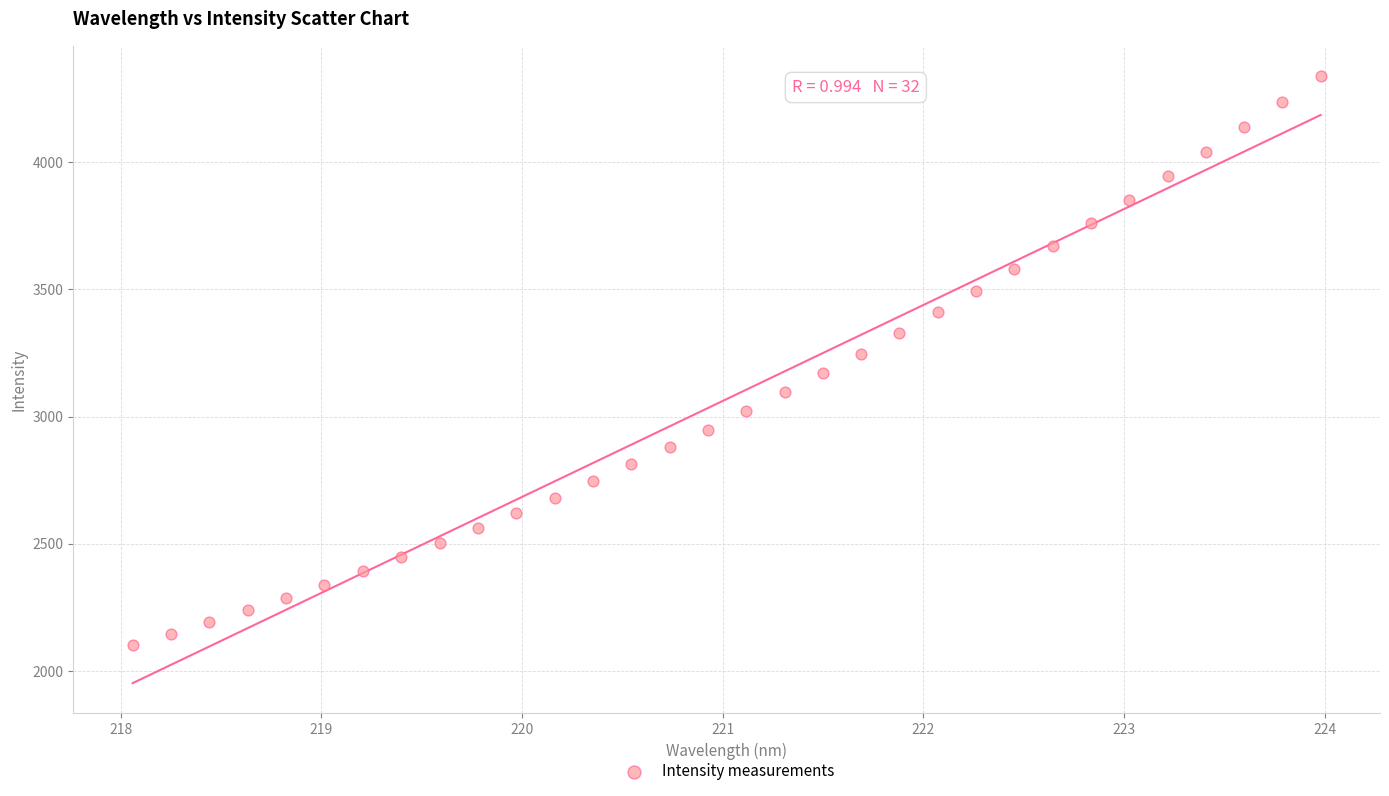

What is the range of X values (max minus min)?

5.9